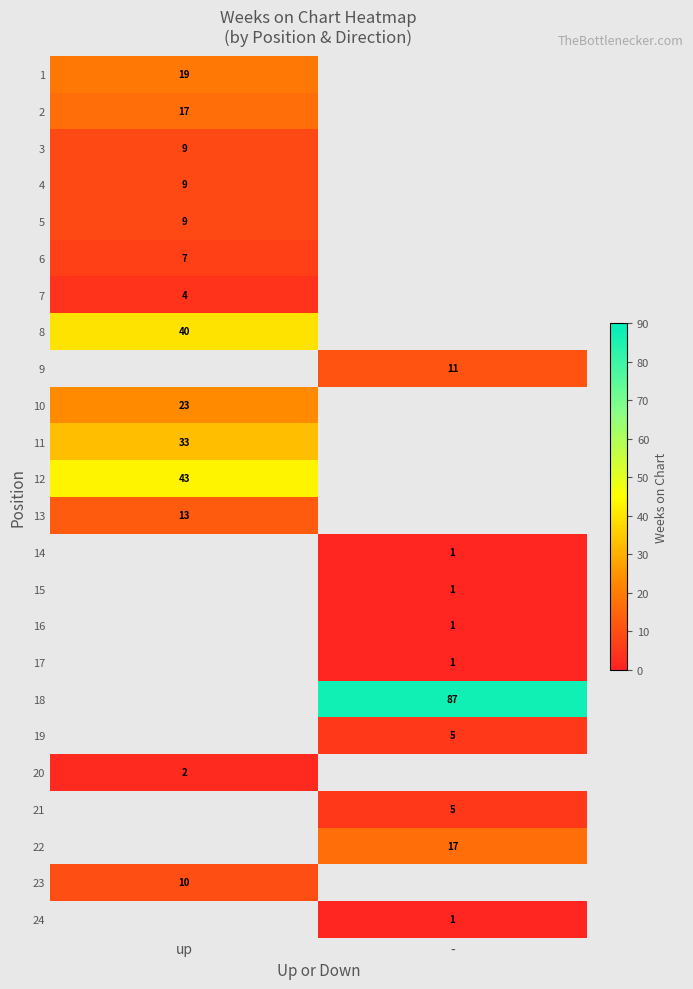

At how many categories does at least one series exceed 60?

1